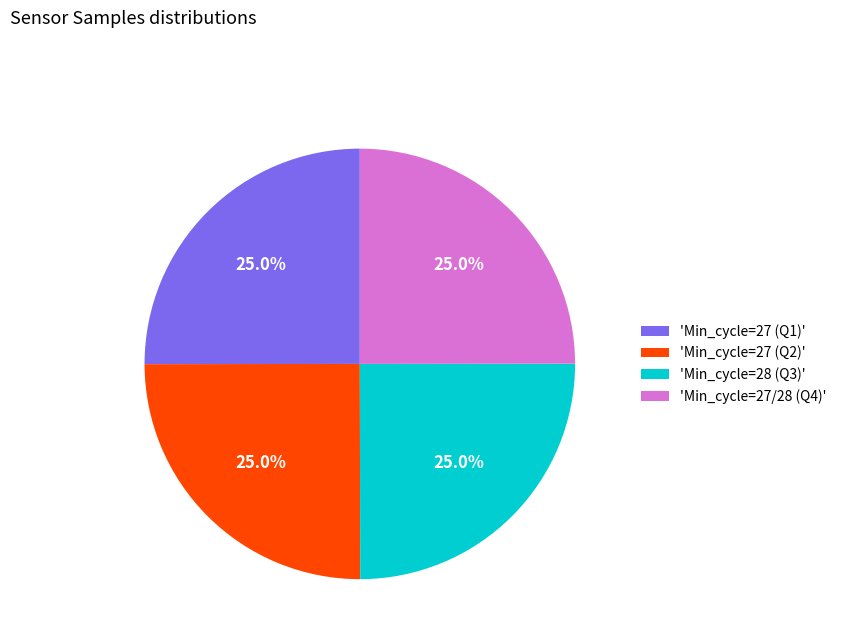

Combined, what portion of the pie is 'Min_cycle=28 (Q3)' and 'Min_cycle=27/28 (Q4)'?

50.0%